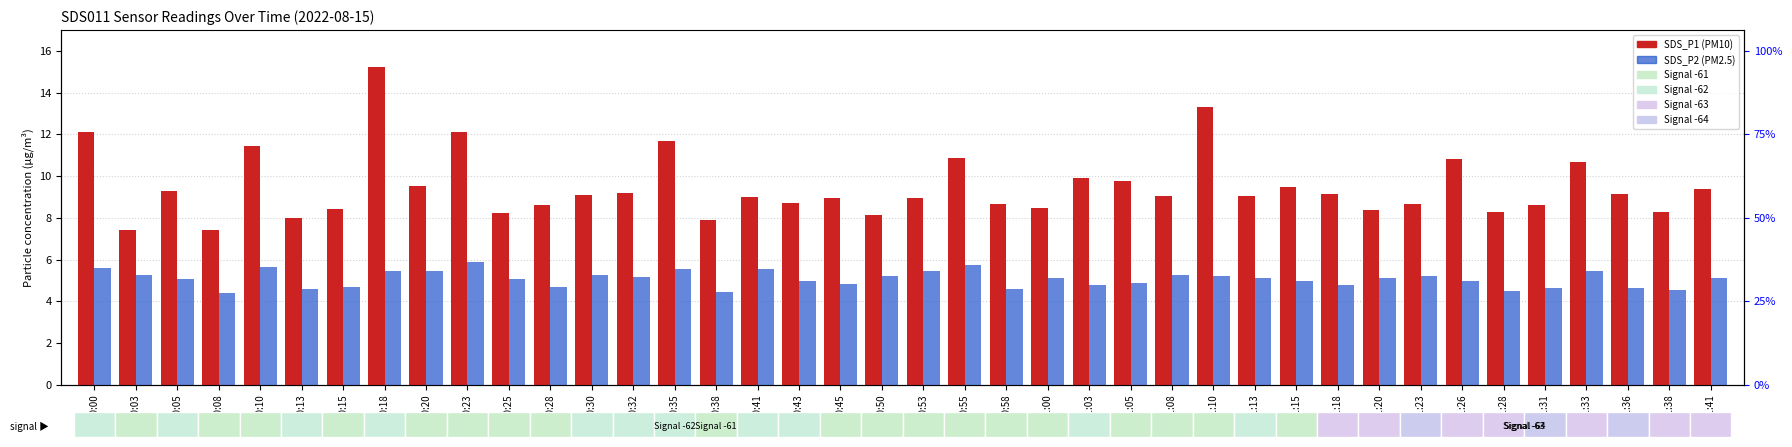

What is the label of the 16th bar from the left?

00:38